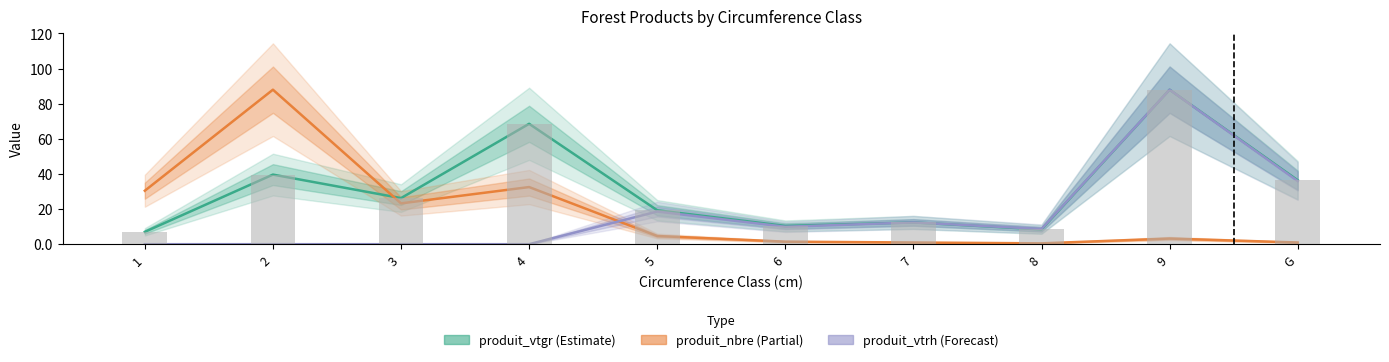

The value of produit_vtrh at 2 is -42.7. True or false?

False